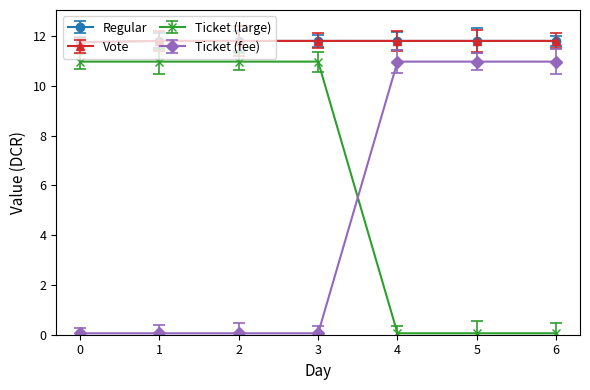

Is this an area chart (filled region under the line)?

No